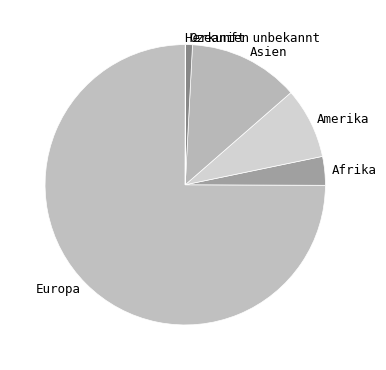

Which slice represents more than half of the pie?

Europa